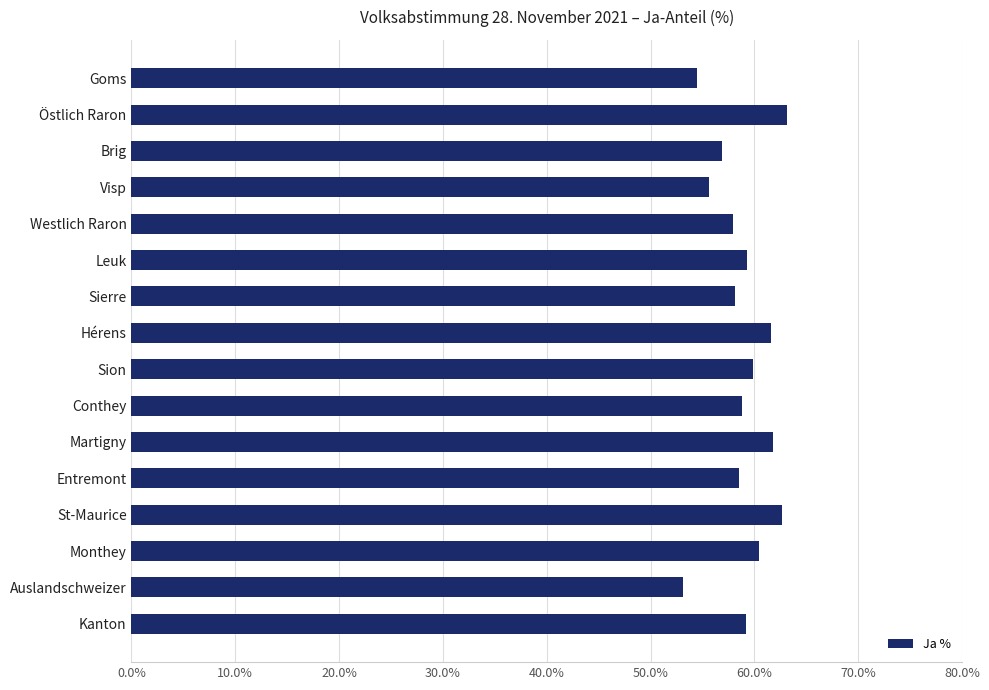

What is the change in value from Westlich Raron to St-Maurice?

+4.7